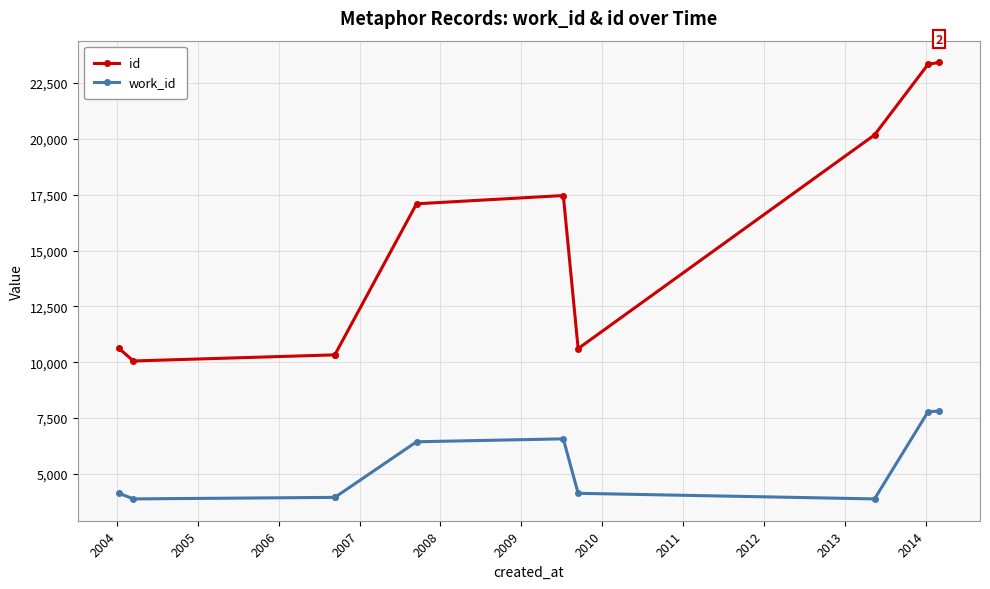

In work_id, how many points are higher than both neighbors (excluding endpoints)?

1